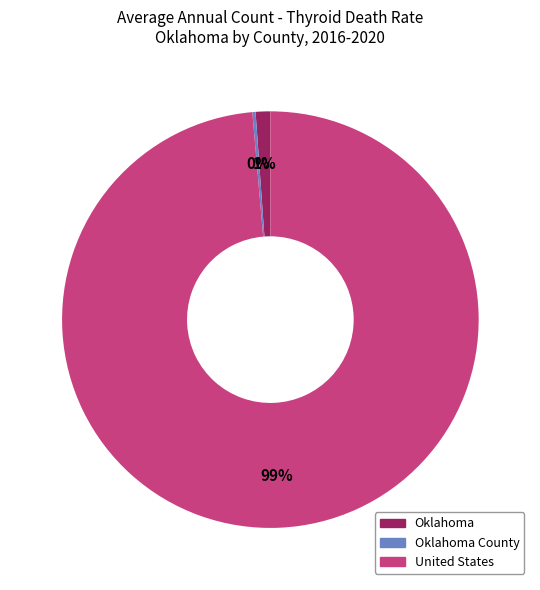

Does any single category account for the majority?

Yes